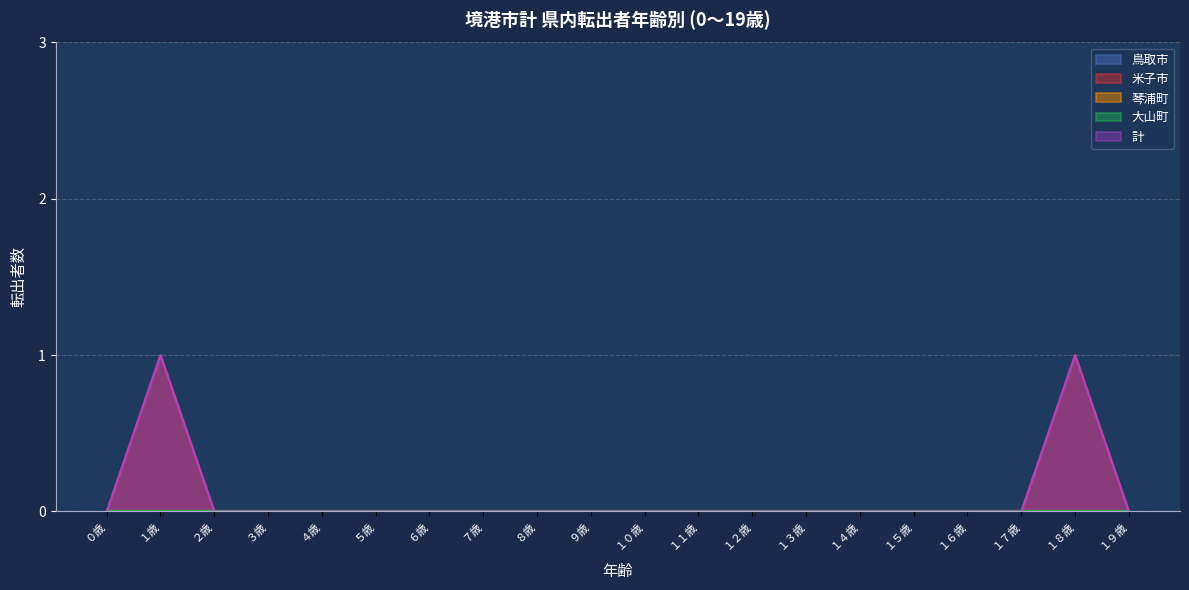

Does the chart display data point markers on the line(s)?

No